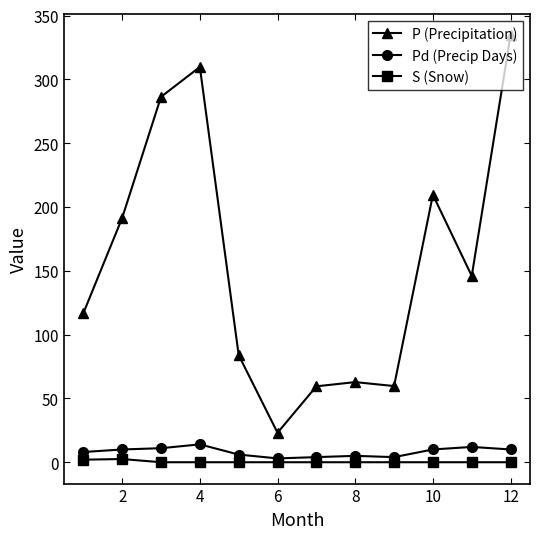

At how many categories does at least one series exceed 162?

5